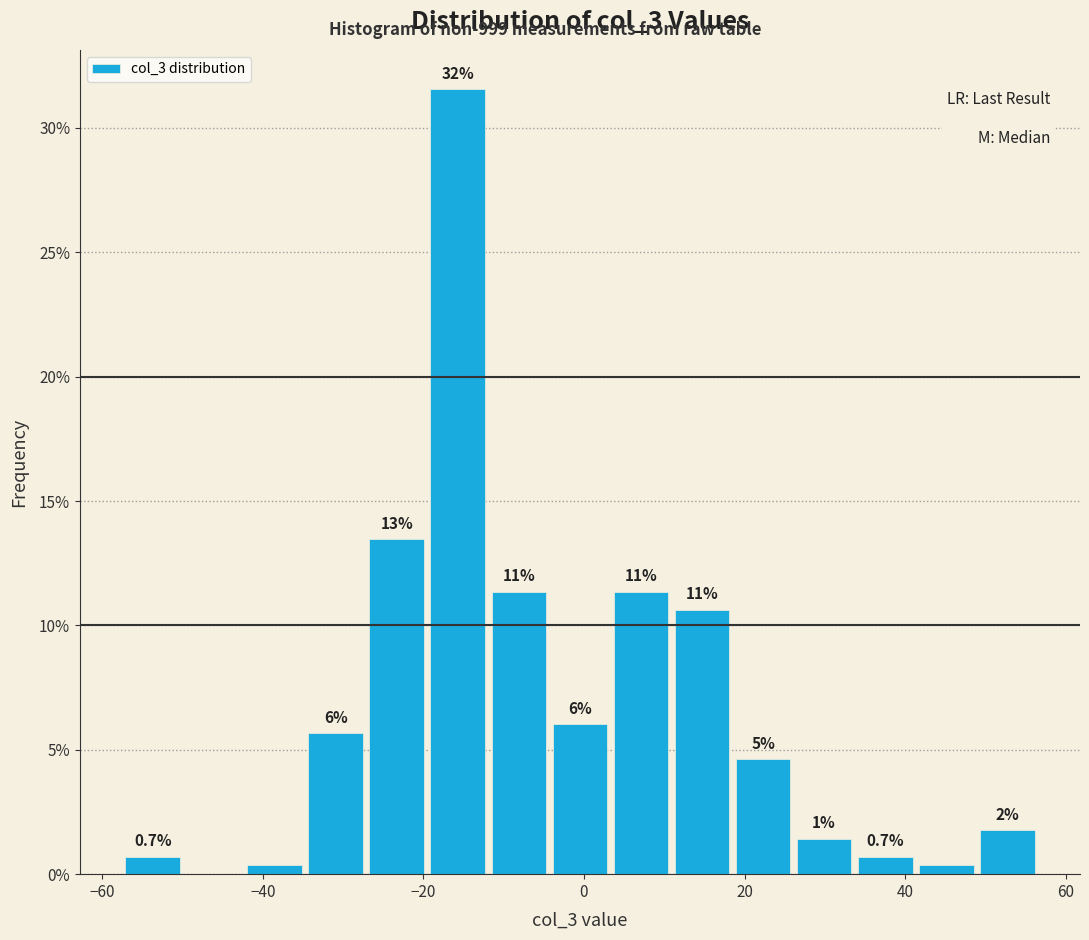

Read against the x-axis, roughly where is the centre of the tallest bar?

-16